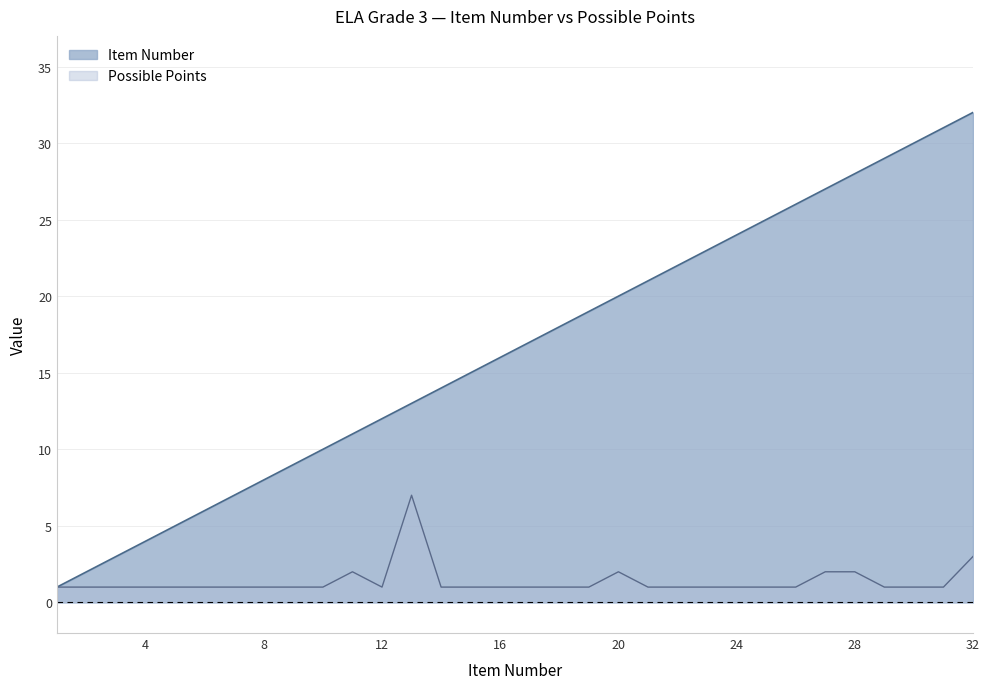

How many lines are shown in the chart?

2